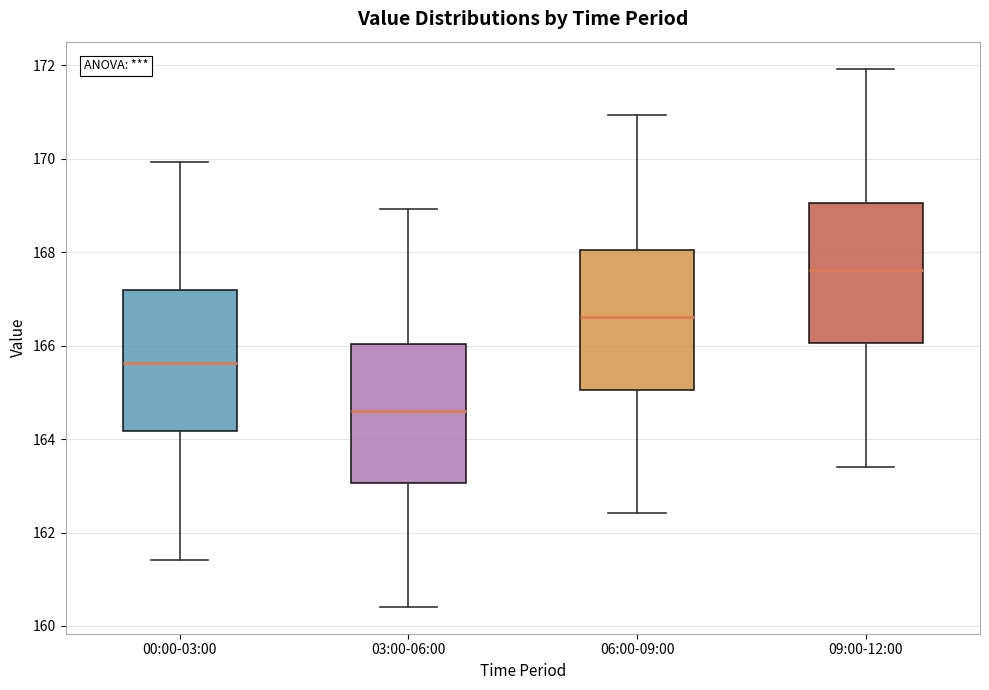

Where is the upper edge of the box for 00:00-03:00 on the y-axis? The values are not printed on the chart, so give them approximately, as read against the axis.

167.2